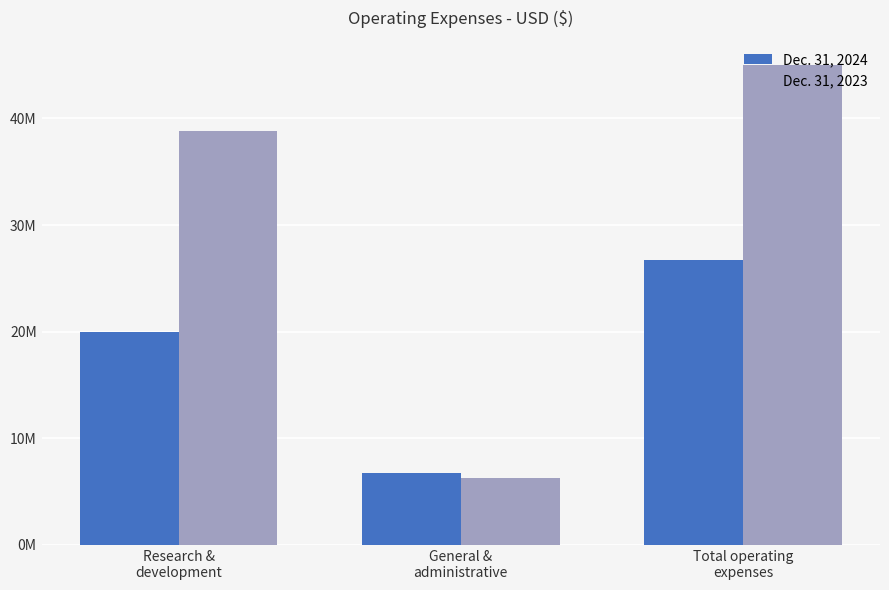

Reading left to right, extract all data points from this chart.

Dec. 31, 2024: 19995447	6699481	26694928
Dec. 31, 2023: 38790603	6244408	45035011